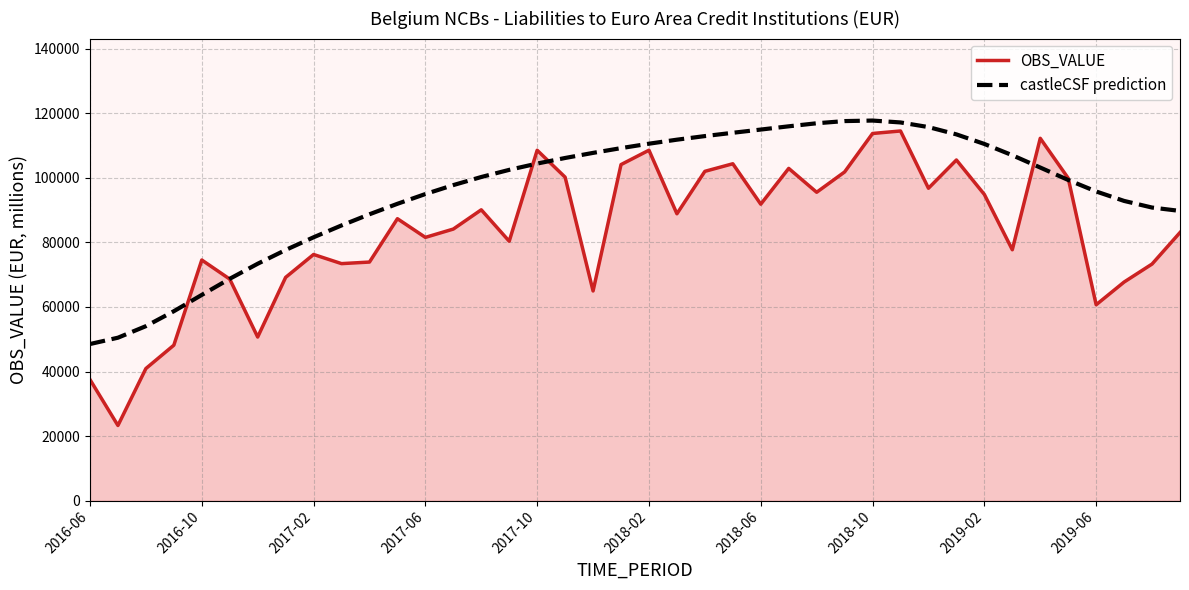

In OBS_VALUE, how many points are lower than both neighbors (excluding endpoints)?

12